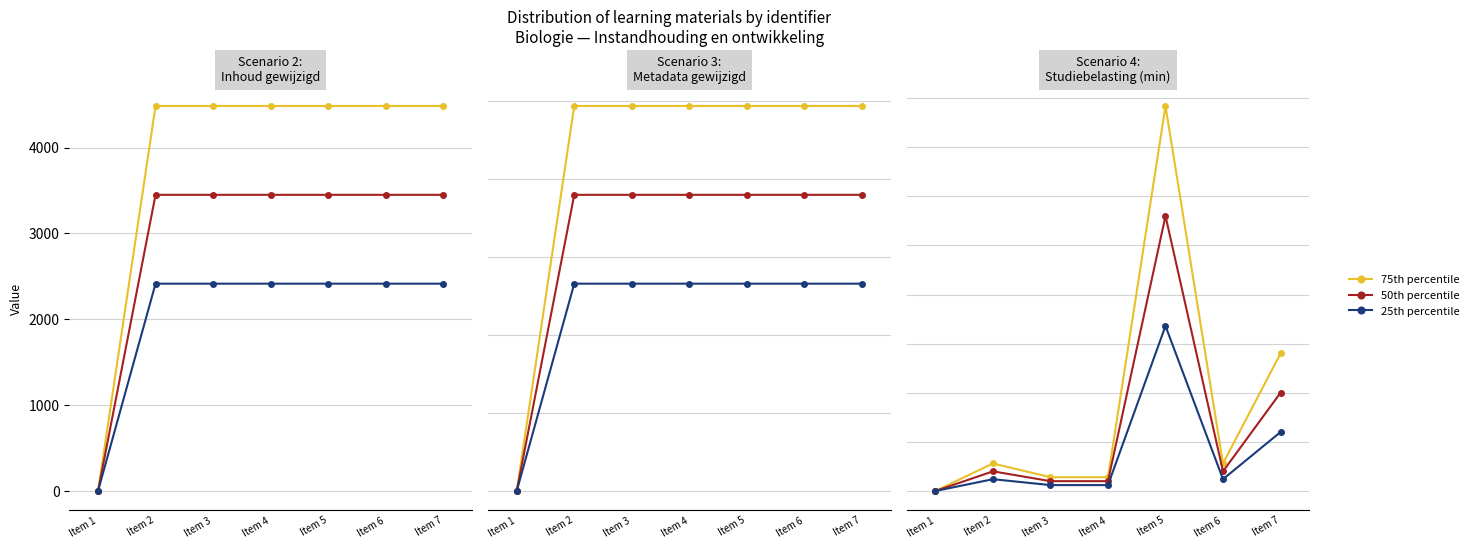

Rank the series by their maximum value, from lowest to highest.

25th percentile, 50th percentile, 75th percentile